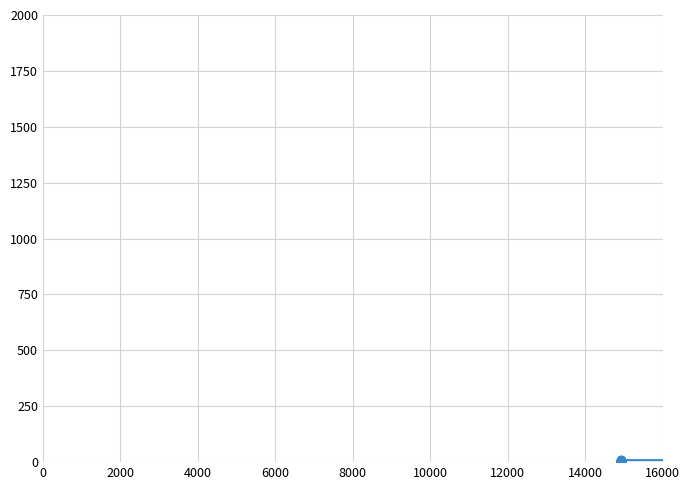

What is the average value?

5